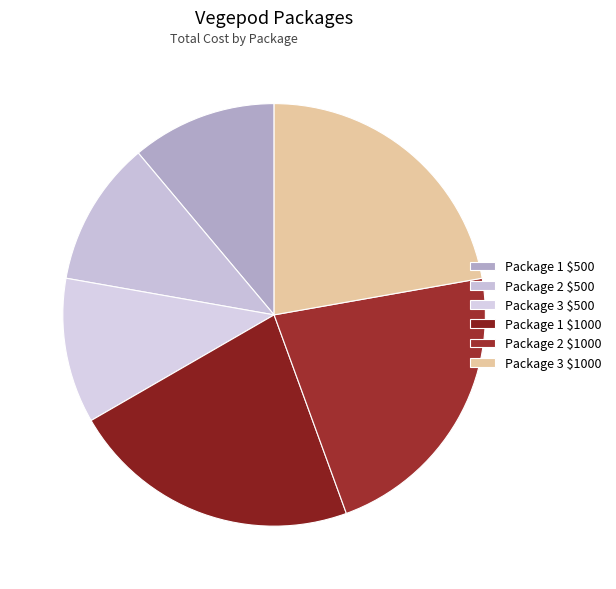

To the nearest percent, what is the combined percentage of Package 1 $1000 and Package 2 $1000?

44%